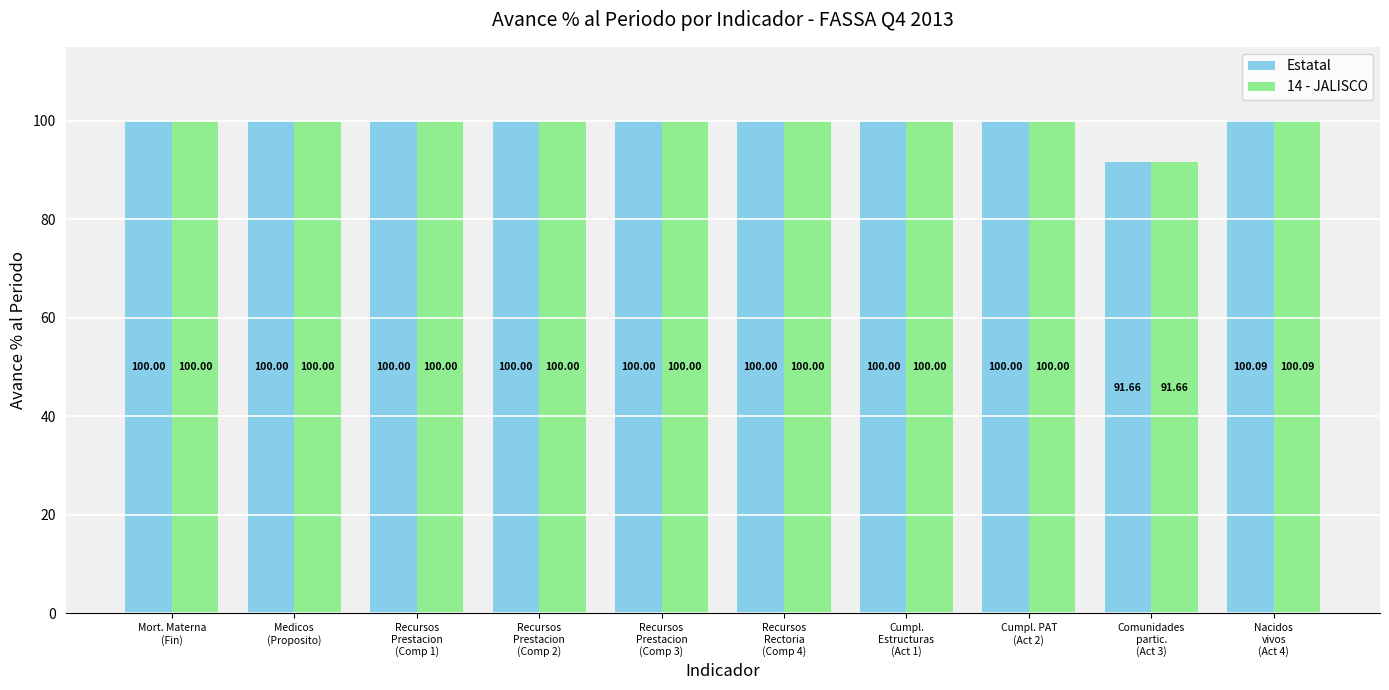

The value of Estatal at Mort. Materna
(Fin) is 137.5. True or false?

False